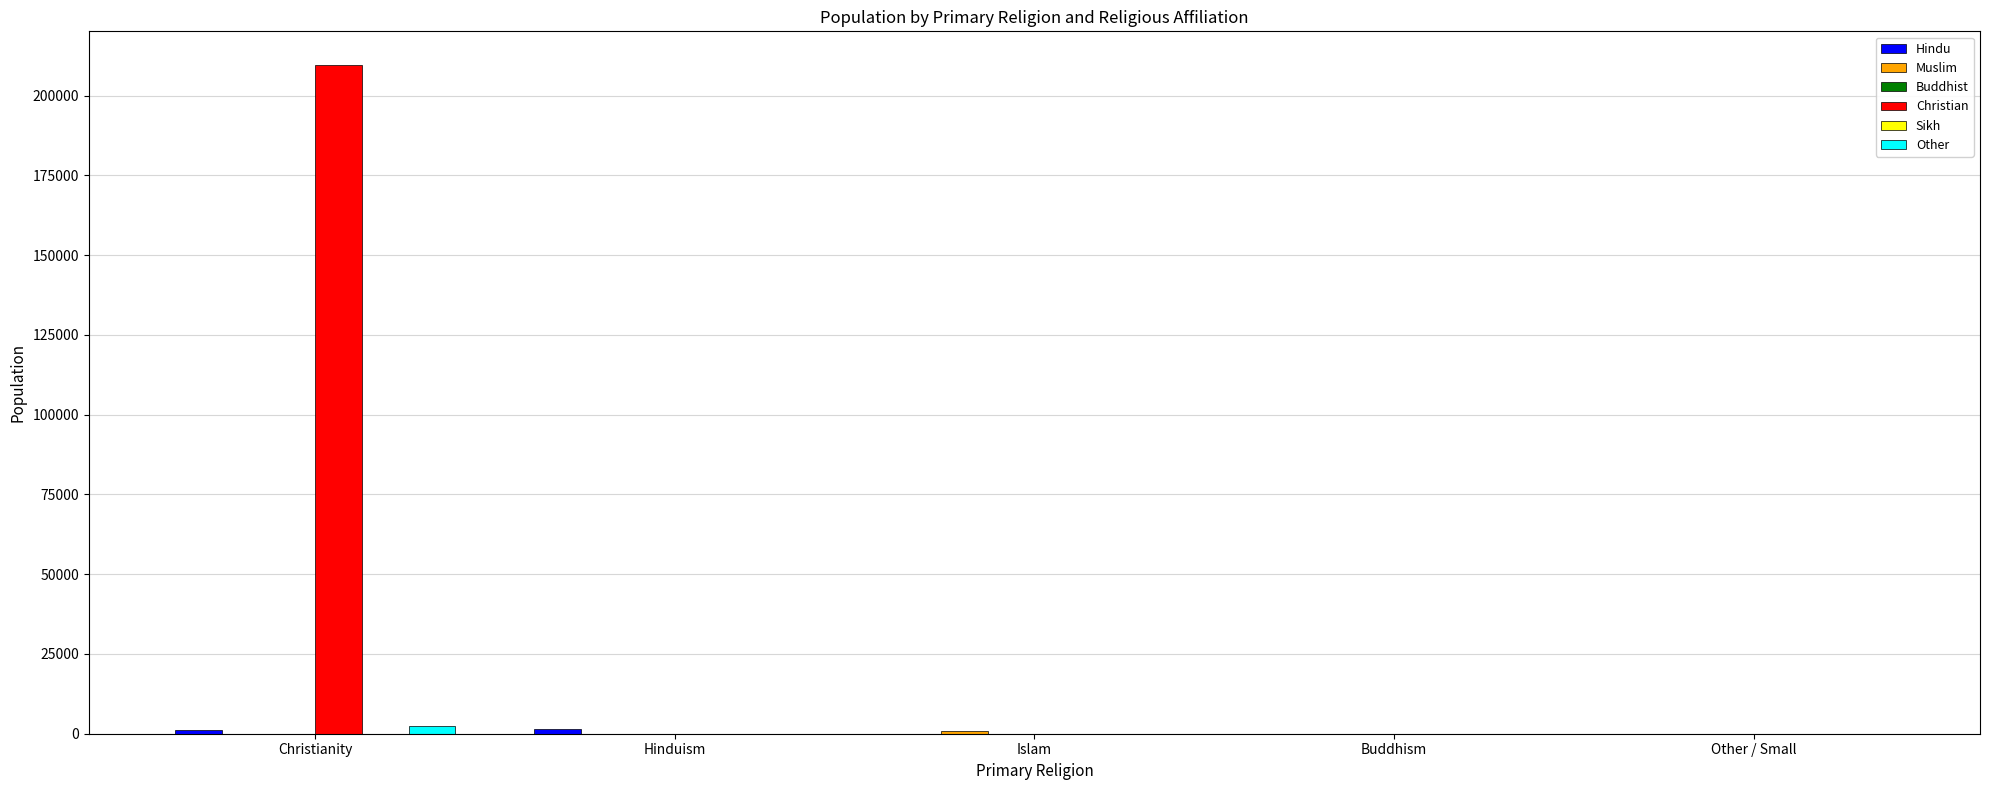

What is the maximum value shown in the chart?

209630